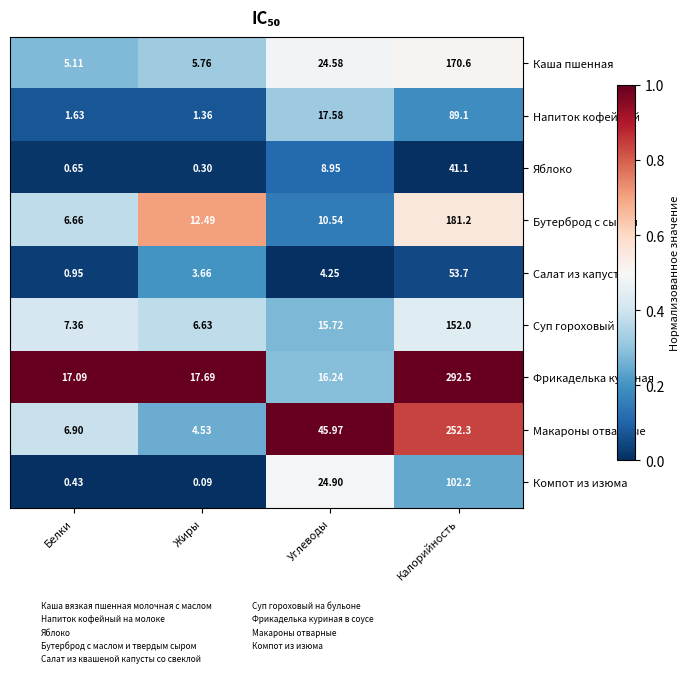

Is the value of Яблоко at Калорийность greater than the value of Салат из капусты at Жиры?

Yes